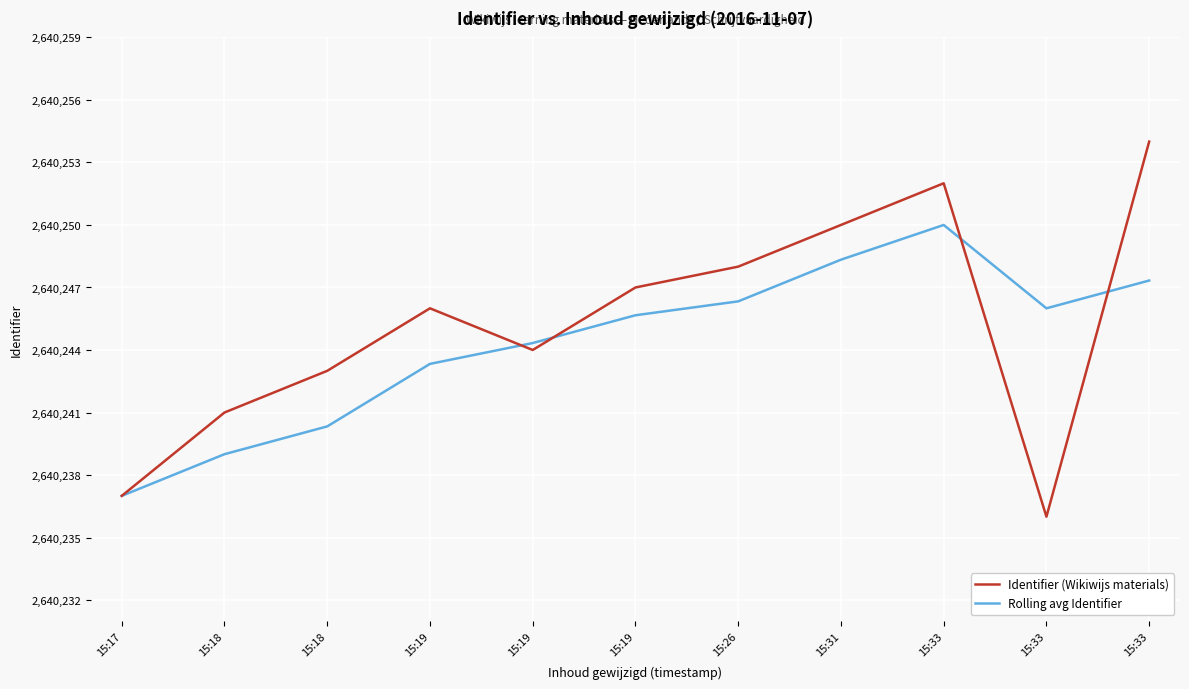

In Identifier (Wikiwijs materials), how many points are higher than both neighbors (excluding endpoints)?

2